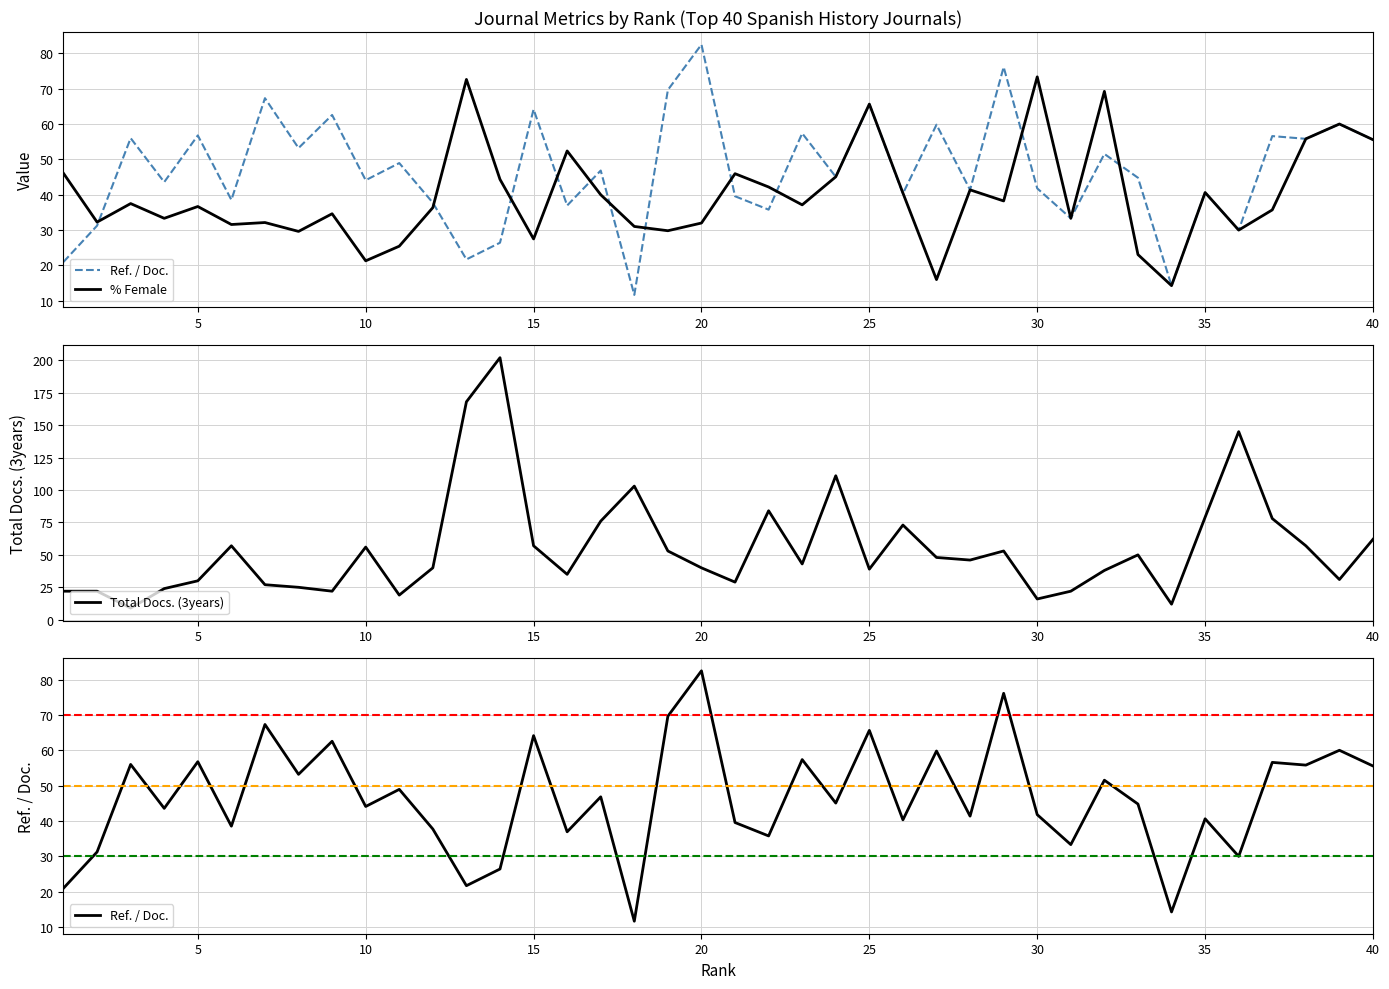

What is the highest value of the Total Docs. (3years) series?

202